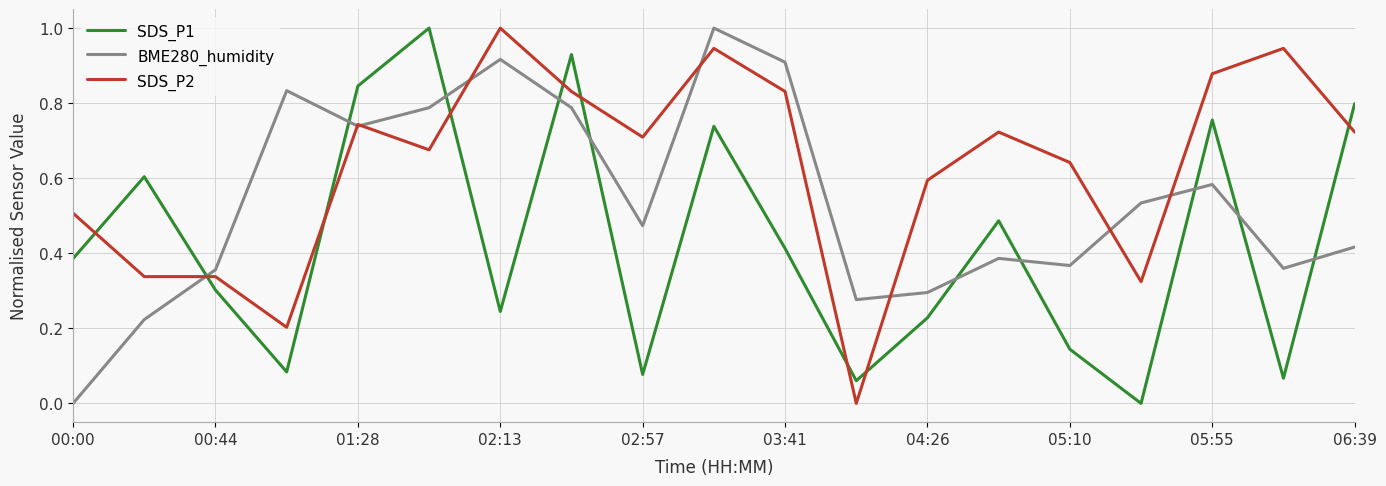

At how many categories does at least one series exceed 0?

19